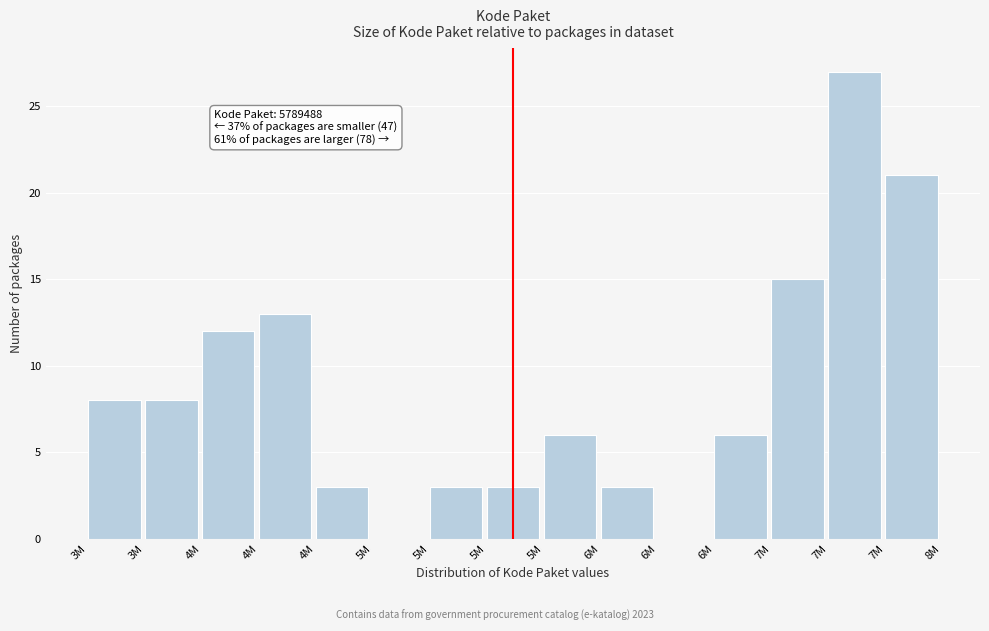

Are the bars horizontal?

No